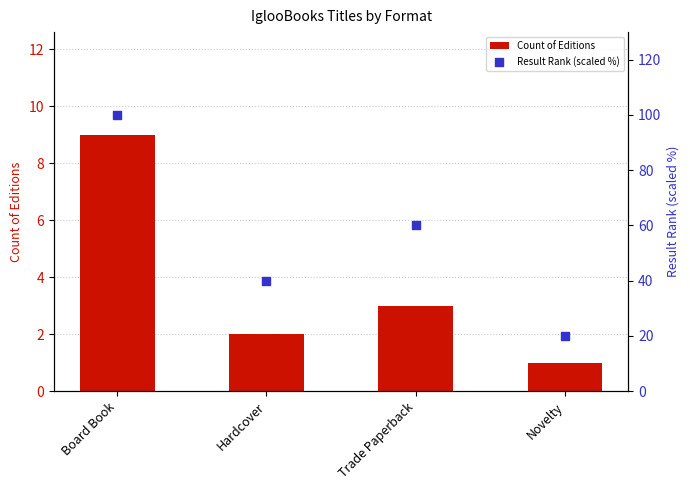

Which series has the largest Y range (max minus min)?

Result Rank (scaled %)